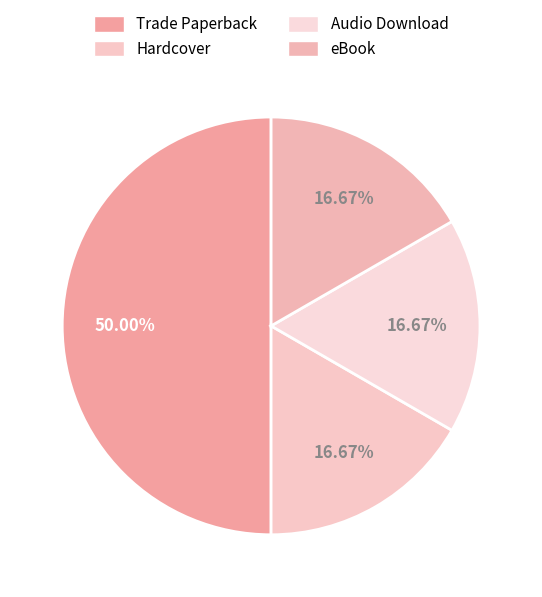

Rank the categories by value from lowest to highest.

Hardcover, Audio Download, eBook, Trade Paperback